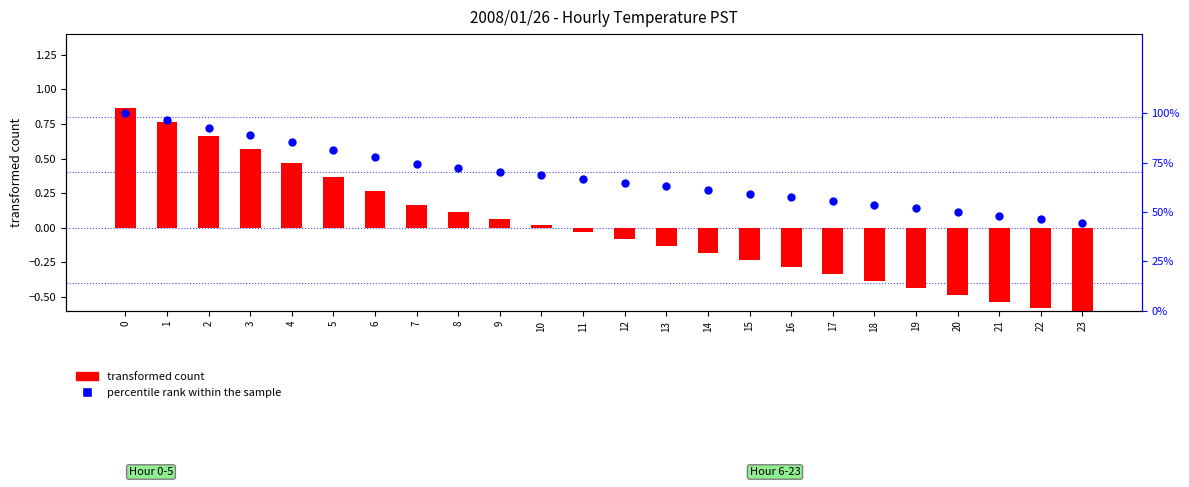

Which series has the largest total across all categories?

percentile rank within the sample